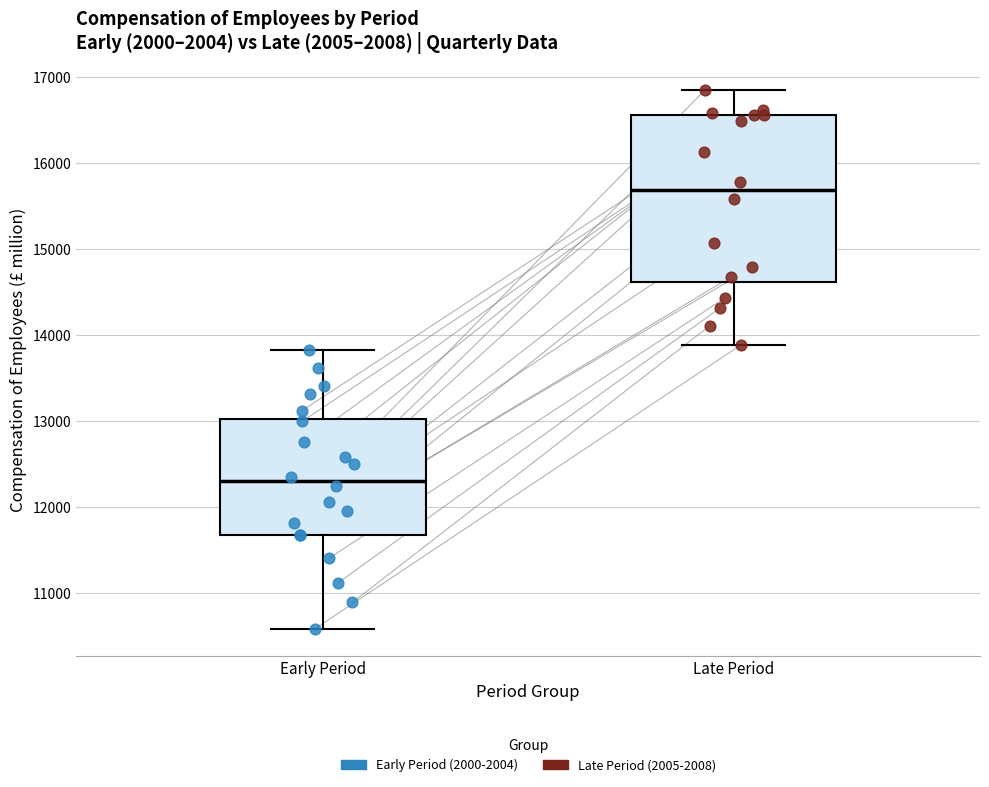

Which box has the lowest median line?

Early Period